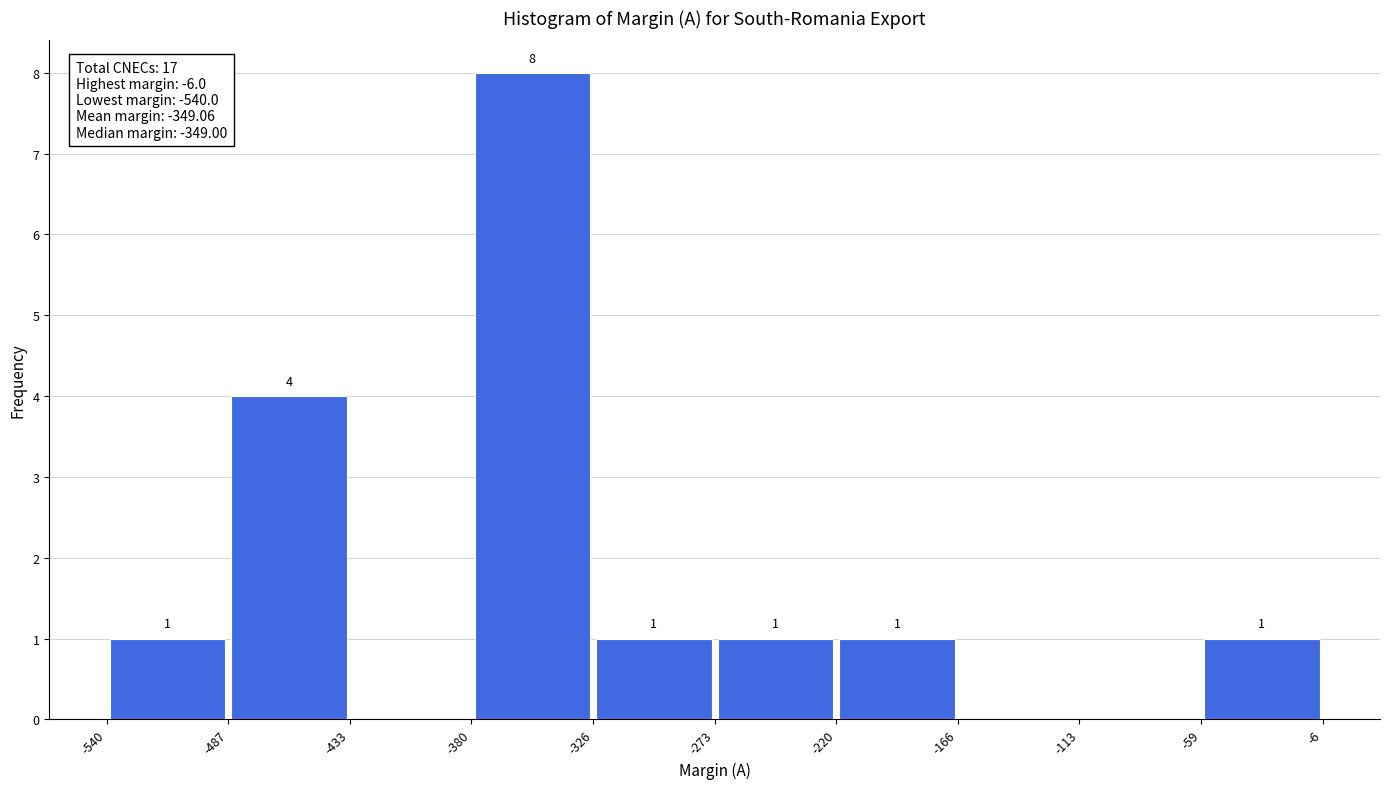

Over which range of the x-axis is the bar tallest?

-380 to -326